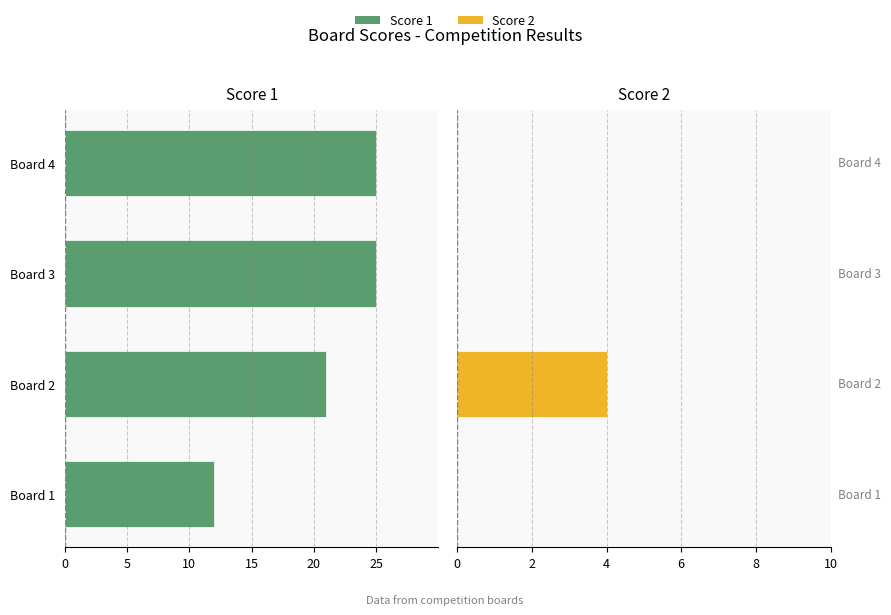

At which category is the sum across all series the highest?

Board 1